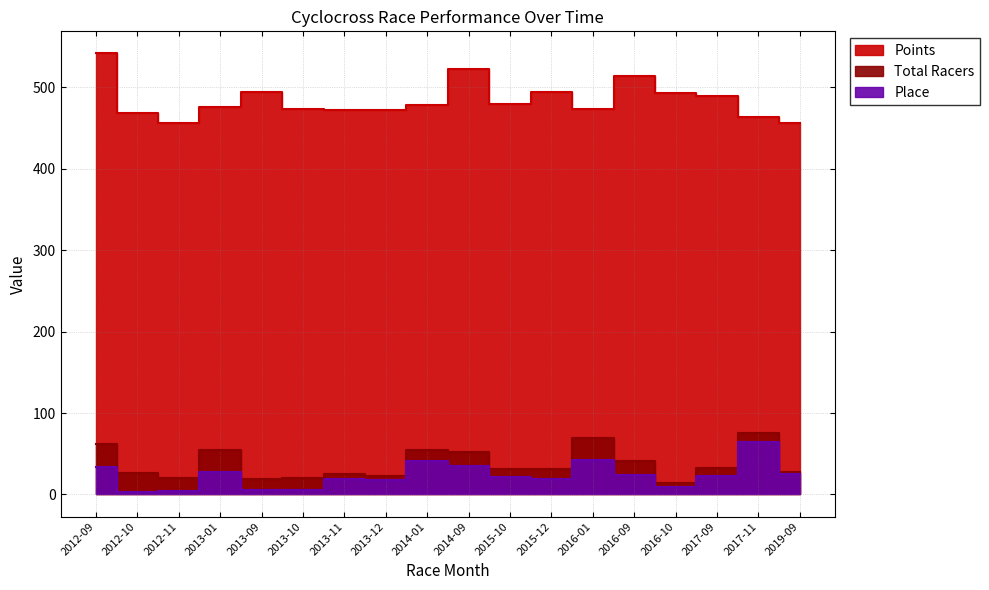

At which label is Place closest to 34?

2012-09